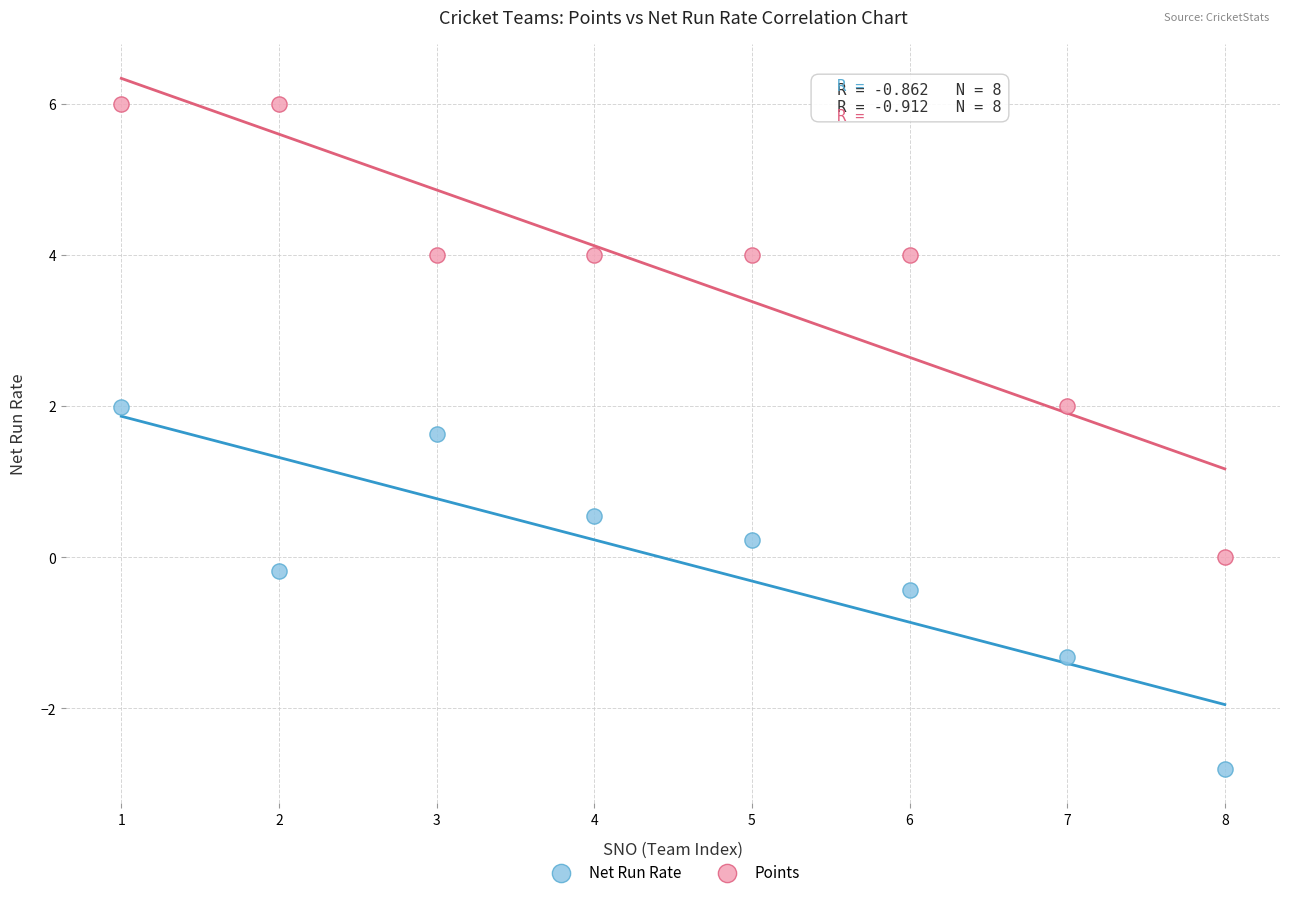

Which series contains the lowest Y value?

Net Run Rate